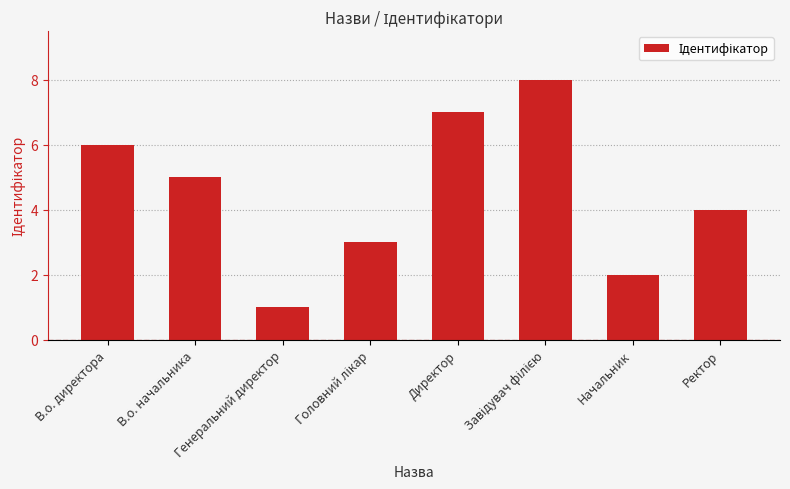

What is the minimum value shown in the chart?

1